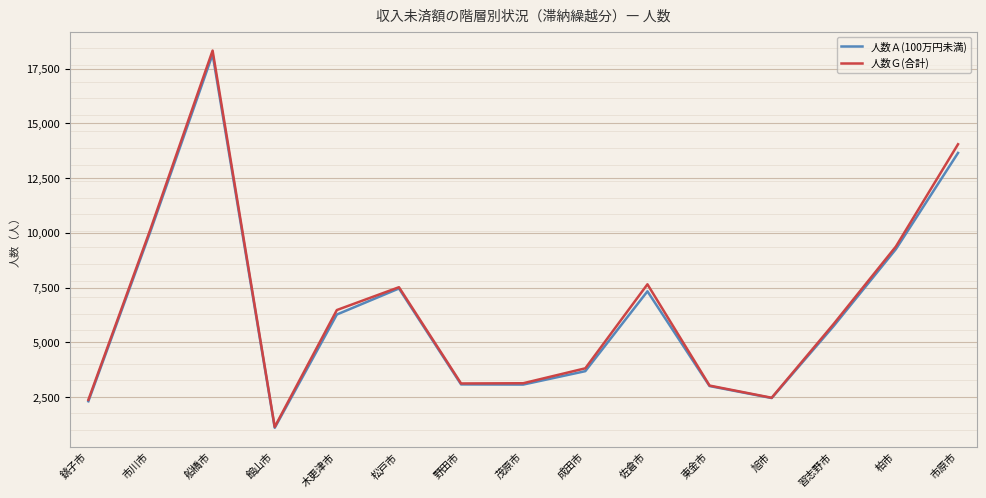

At which category is the sum across all series the highest?

船橋市